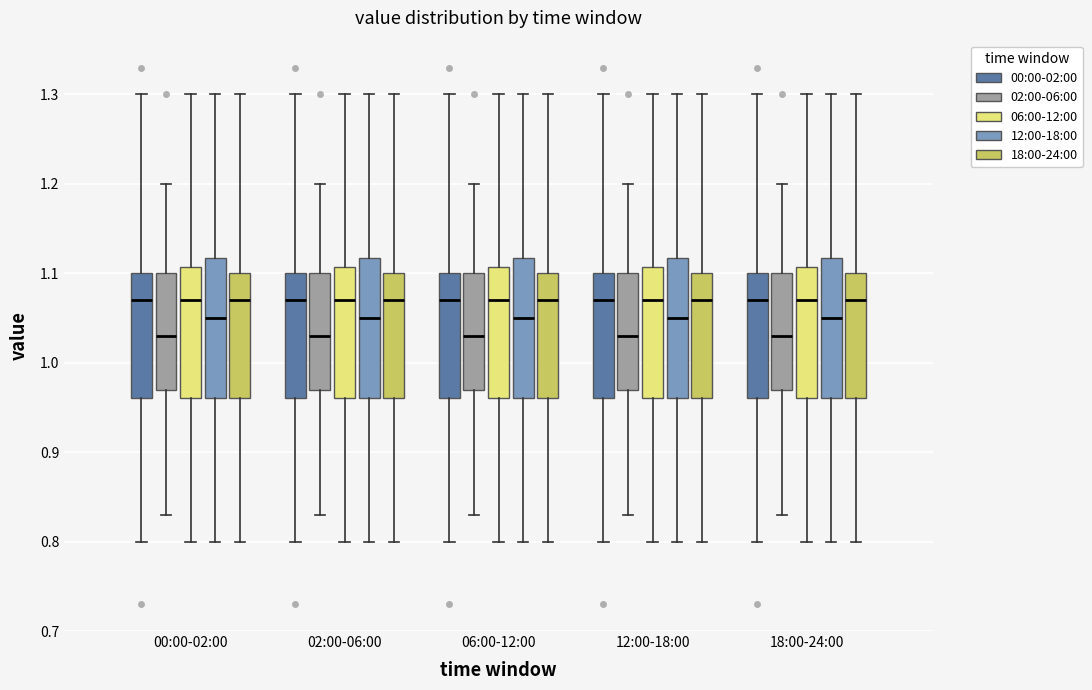

Reading left to right, transcribe this box plot: for each box, give where its median line is, the range the box spans, and where its two whiskers end, as read against the y-axis. The values are not printed on the chart, so give them approximately, as read against the axis.

00:00-02:00 (00:00-02:00): median 1.07, box 0.96 to 1.10, whiskers 0.80 to 1.30
00:00-02:00 (02:00-06:00): median 1.03, box 0.97 to 1.10, whiskers 0.83 to 1.20
00:00-02:00 (06:00-12:00): median 1.07, box 0.96 to 1.11, whiskers 0.80 to 1.30
00:00-02:00 (12:00-18:00): median 1.05, box 0.96 to 1.12, whiskers 0.80 to 1.30
00:00-02:00 (18:00-24:00): median 1.07, box 0.96 to 1.10, whiskers 0.80 to 1.30
02:00-06:00 (00:00-02:00): median 1.07, box 0.96 to 1.10, whiskers 0.80 to 1.30
02:00-06:00 (02:00-06:00): median 1.03, box 0.97 to 1.10, whiskers 0.83 to 1.20
02:00-06:00 (06:00-12:00): median 1.07, box 0.96 to 1.11, whiskers 0.80 to 1.30
02:00-06:00 (12:00-18:00): median 1.05, box 0.96 to 1.12, whiskers 0.80 to 1.30
02:00-06:00 (18:00-24:00): median 1.07, box 0.96 to 1.10, whiskers 0.80 to 1.30
06:00-12:00 (00:00-02:00): median 1.07, box 0.96 to 1.10, whiskers 0.80 to 1.30
06:00-12:00 (02:00-06:00): median 1.03, box 0.97 to 1.10, whiskers 0.83 to 1.20
06:00-12:00 (06:00-12:00): median 1.07, box 0.96 to 1.11, whiskers 0.80 to 1.30
06:00-12:00 (12:00-18:00): median 1.05, box 0.96 to 1.12, whiskers 0.80 to 1.30
06:00-12:00 (18:00-24:00): median 1.07, box 0.96 to 1.10, whiskers 0.80 to 1.30
12:00-18:00 (00:00-02:00): median 1.07, box 0.96 to 1.10, whiskers 0.80 to 1.30
12:00-18:00 (02:00-06:00): median 1.03, box 0.97 to 1.10, whiskers 0.83 to 1.20
12:00-18:00 (06:00-12:00): median 1.07, box 0.96 to 1.11, whiskers 0.80 to 1.30
12:00-18:00 (12:00-18:00): median 1.05, box 0.96 to 1.12, whiskers 0.80 to 1.30
12:00-18:00 (18:00-24:00): median 1.07, box 0.96 to 1.10, whiskers 0.80 to 1.30
18:00-24:00 (00:00-02:00): median 1.07, box 0.96 to 1.10, whiskers 0.80 to 1.30
18:00-24:00 (02:00-06:00): median 1.03, box 0.97 to 1.10, whiskers 0.83 to 1.20
18:00-24:00 (06:00-12:00): median 1.07, box 0.96 to 1.11, whiskers 0.80 to 1.30
18:00-24:00 (12:00-18:00): median 1.05, box 0.96 to 1.12, whiskers 0.80 to 1.30
18:00-24:00 (18:00-24:00): median 1.07, box 0.96 to 1.10, whiskers 0.80 to 1.30